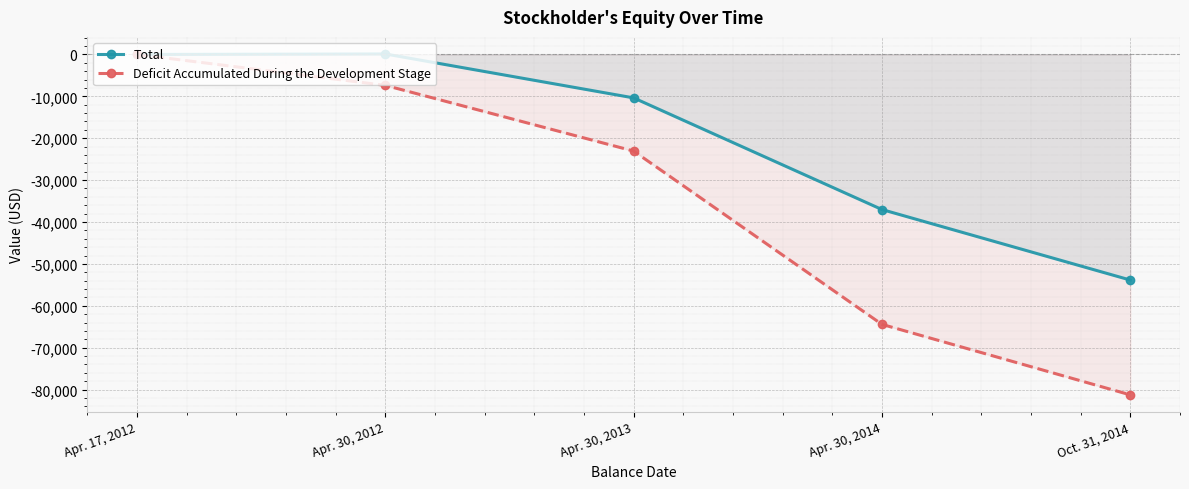

Reading left to right, list all the values displayed in this chart.

Total: 0	125	-10367	-37029	-53863
Deficit Accumulated During the Development Stage: 0	-7375	-23067	-64444	-81278